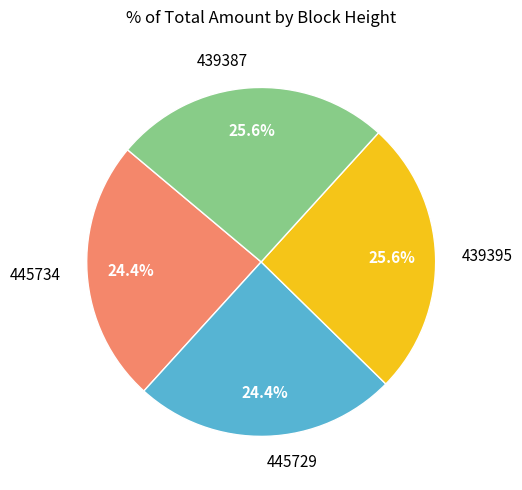

Does 439387 account for over 50% of the chart?

No